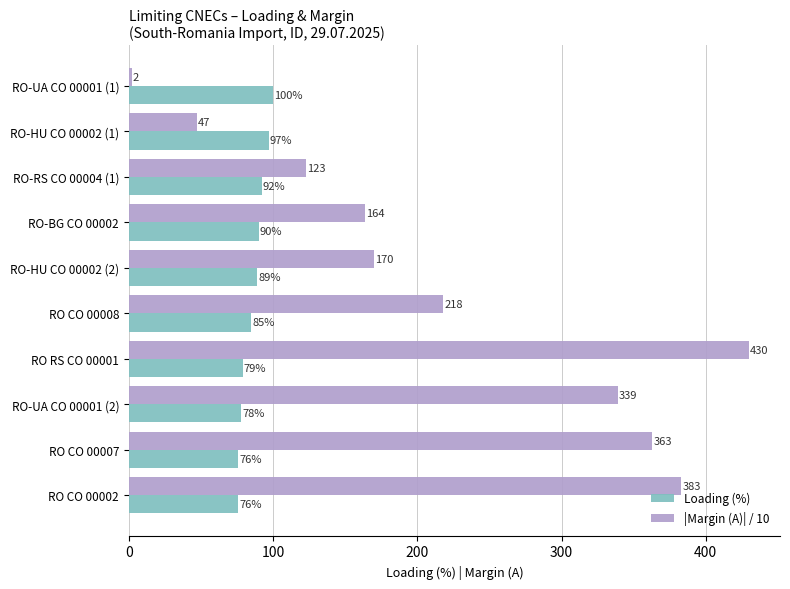

Is the value of |Margin (A)| / 10 at RO CO 00007 greater than the value of Loading (%) at RO-UA CO 00001 (2)?

Yes